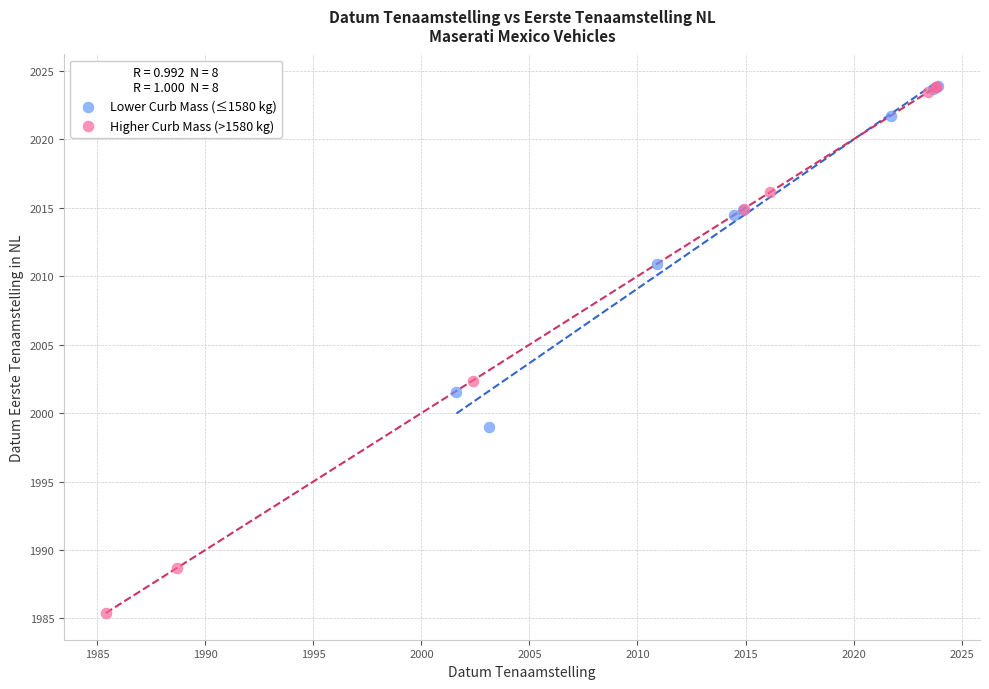

Which series contains the lowest Y value?

Higher Curb Mass (>1580 kg)